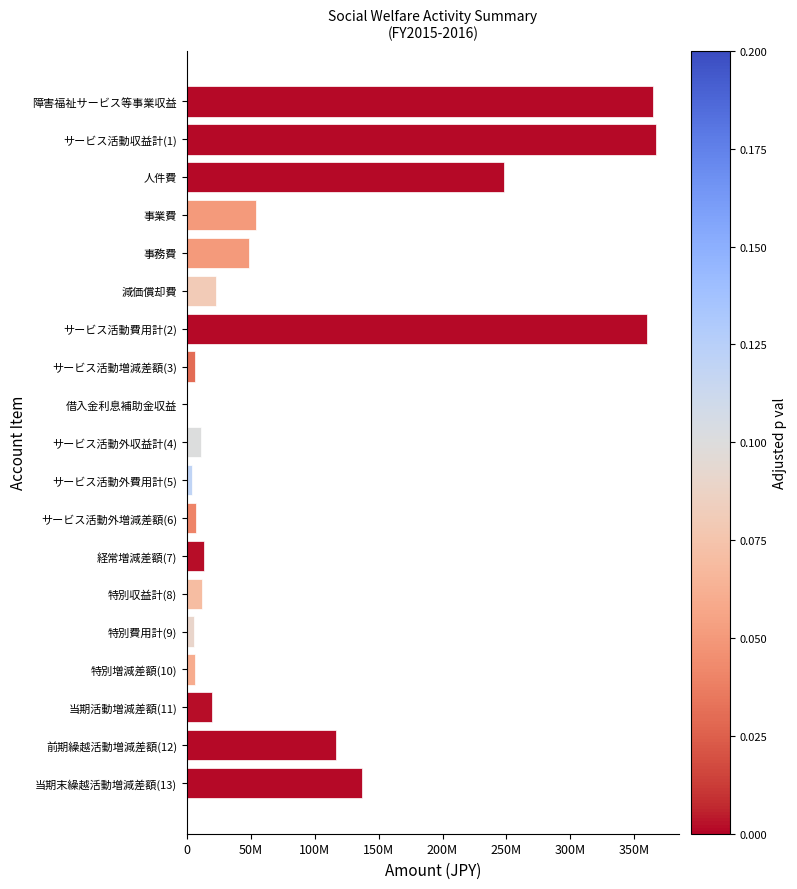

Does the chart contain stacked bars?

No